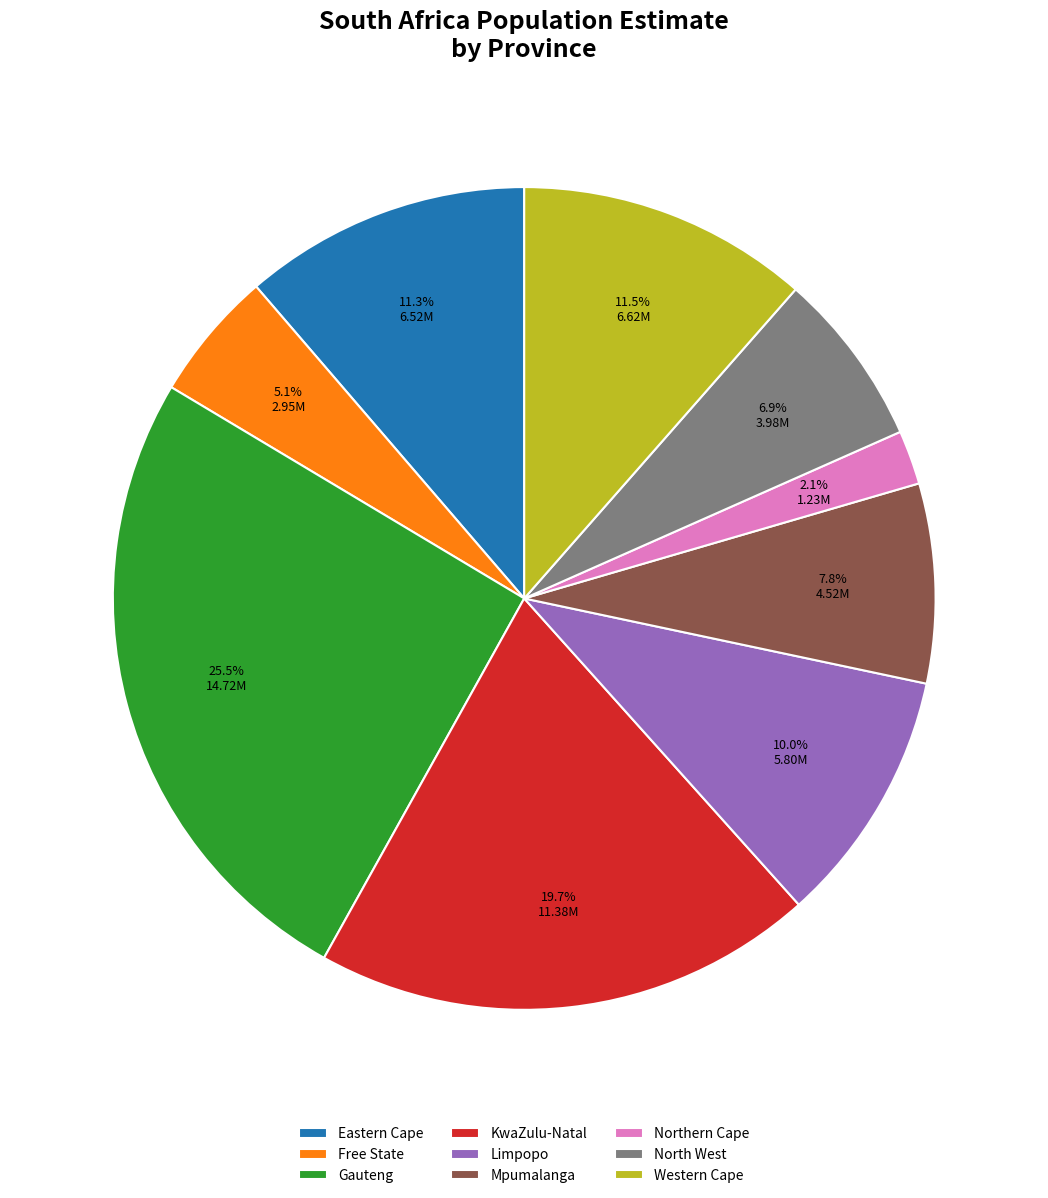

Which slice is the smallest?

Northern Cape